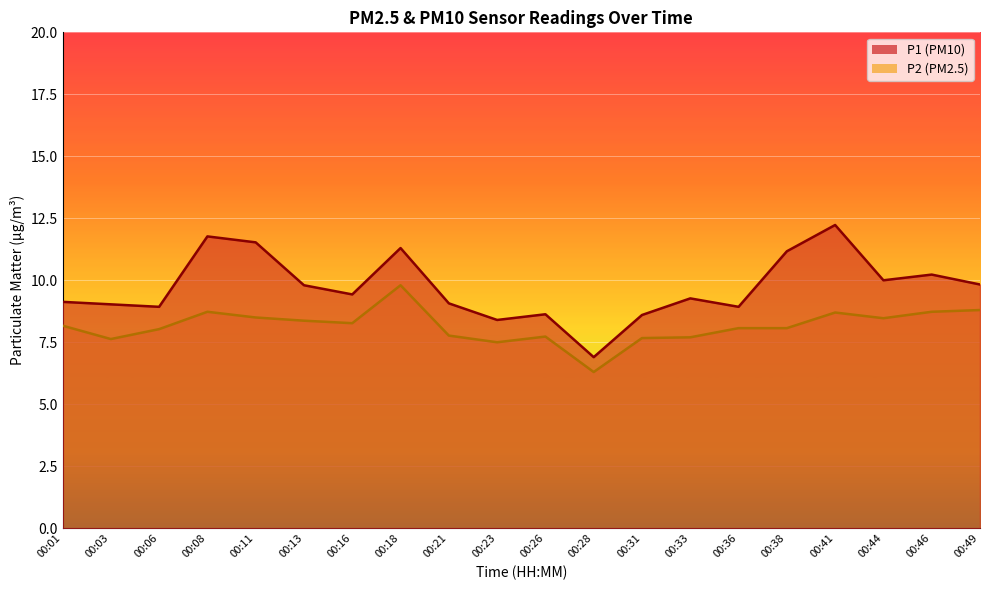

Rank the series at 00:03 from lowest to highest value.

P2 (PM2.5), P1 (PM10)